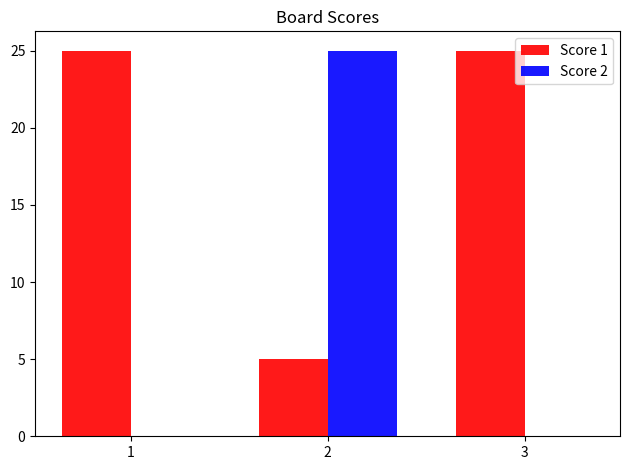

What is the sum of all Score 2 values?

25